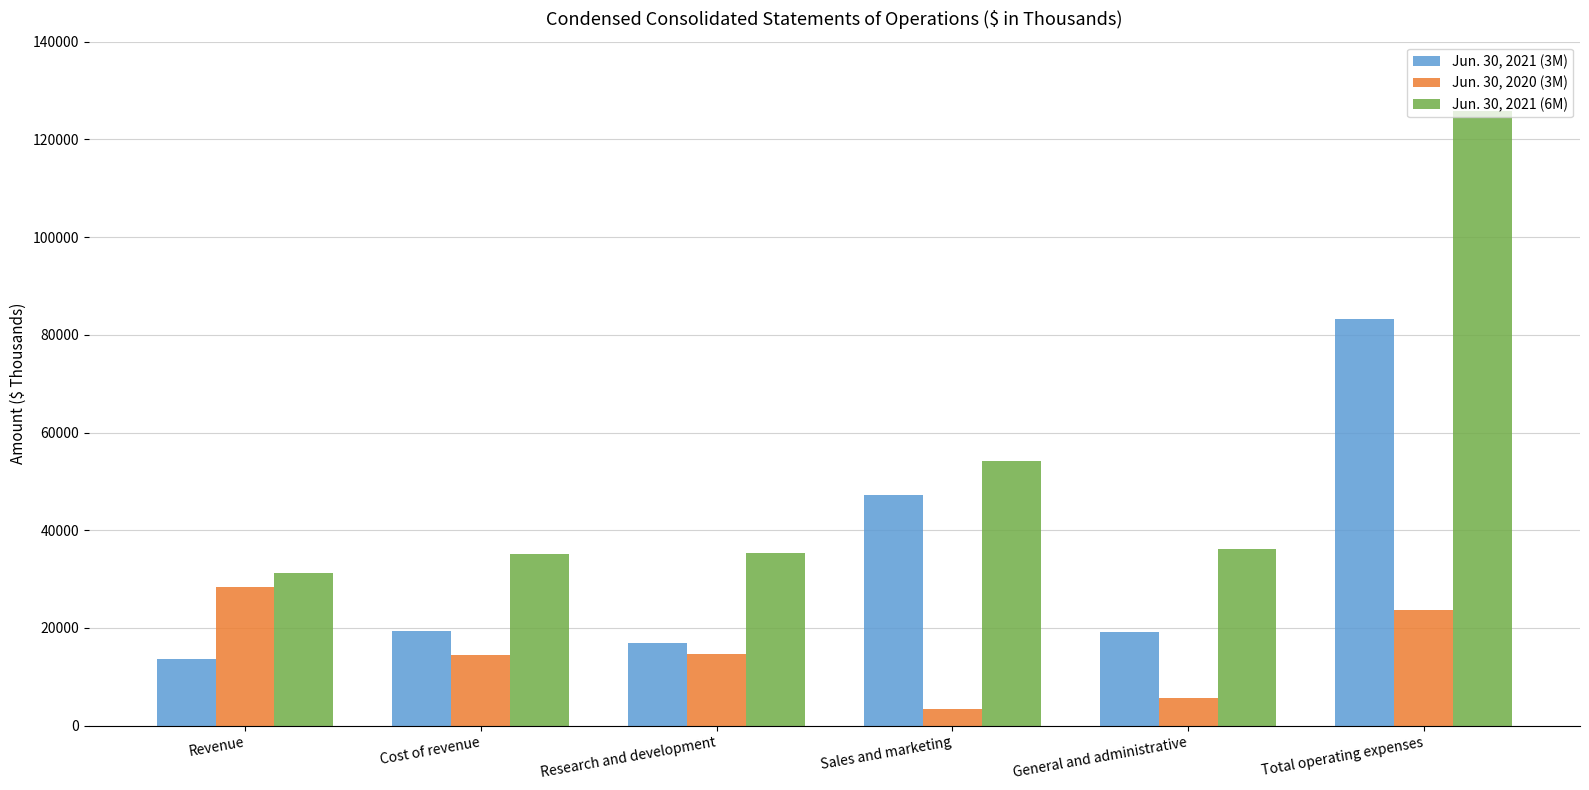

What is the difference between the maximum and minimum values in the Jun. 30, 2021 (3M) series?

69722